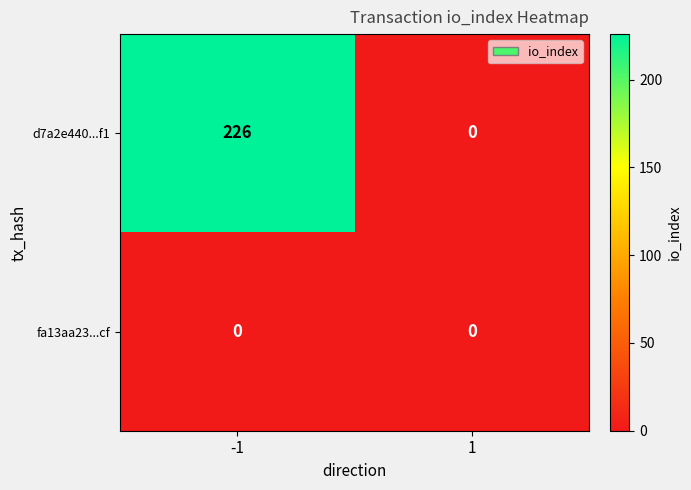

Rank the series by their average value, from highest to lowest.

d7a2e440...f1, fa13aa23...cf